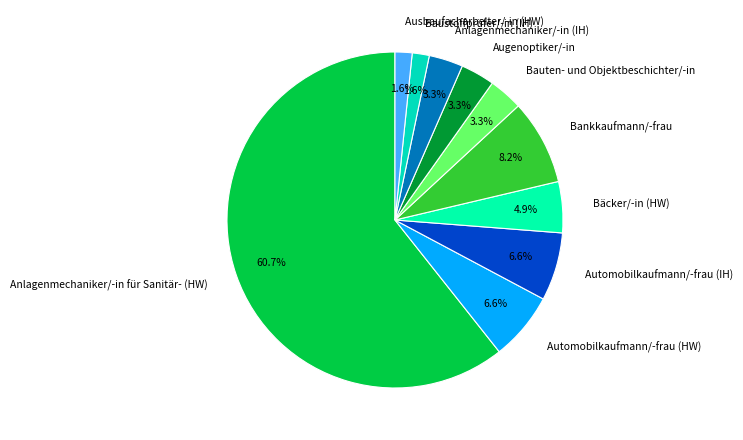

What percentage is the Bäcker/-in (HW) slice, to the nearest percent?

5%